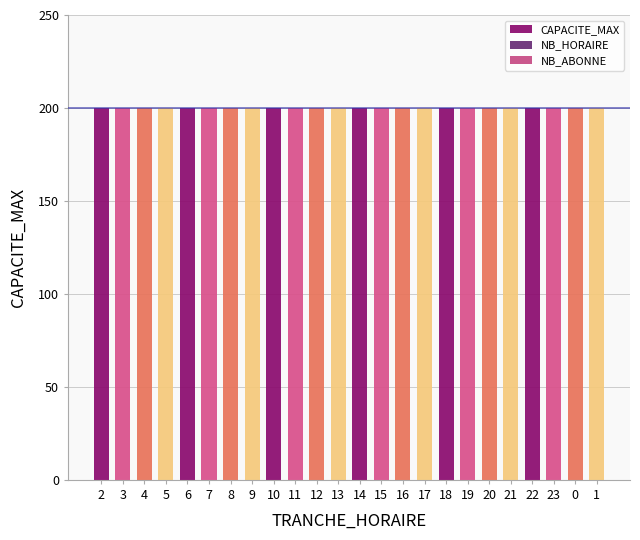

What is the label of the 17th bar from the left?

18